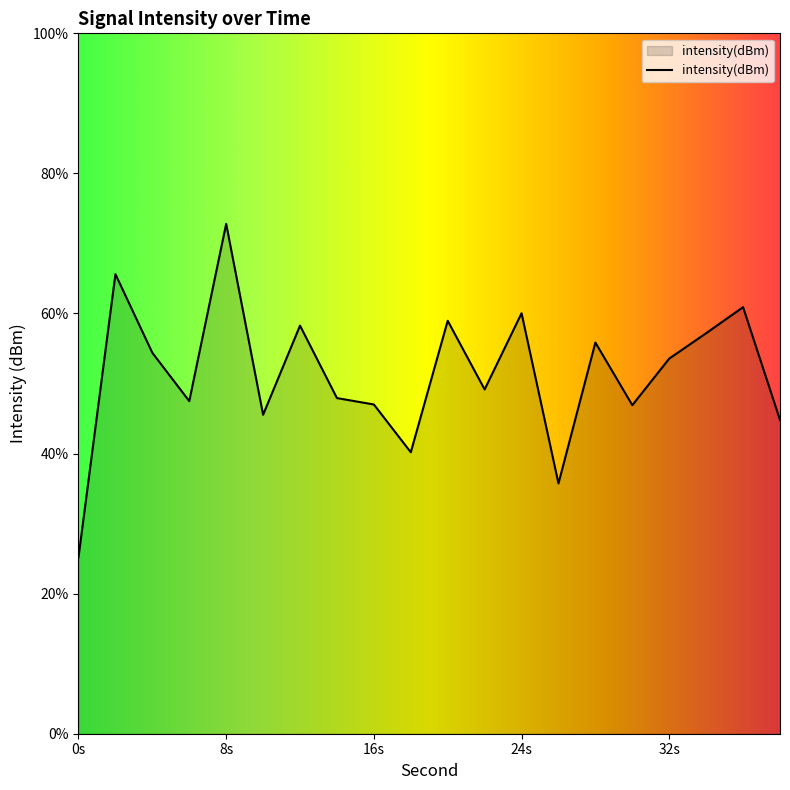

List the labels in order of value, largest first.

8, 2, 36, 24, 20, 12, 34, 28, 4, 32, 22, 14, 6, 16, 30, 10, 38, 18, 26, 0